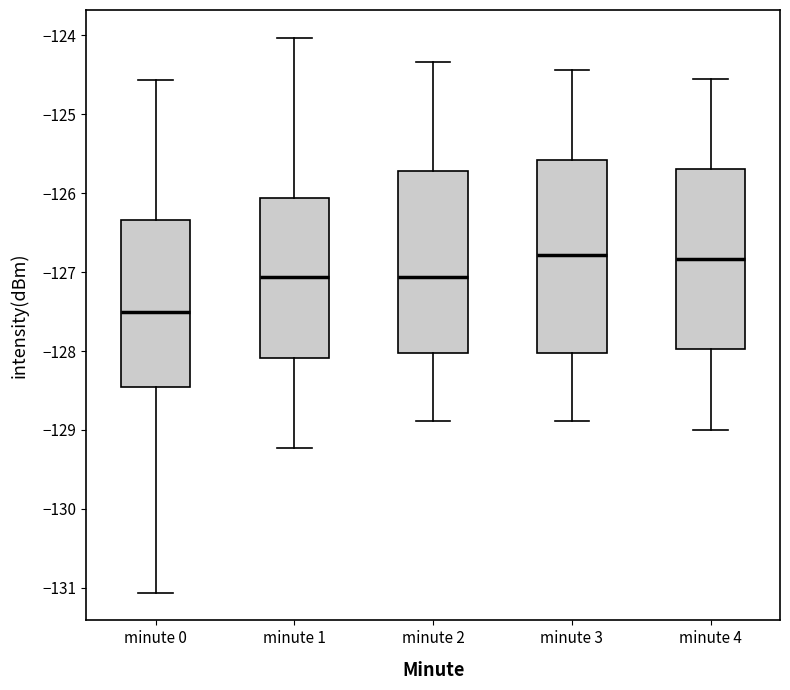

Which box has the lowest median line?

minute 0